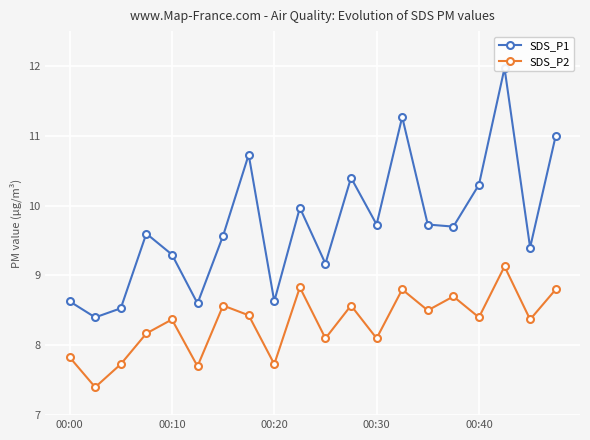

Is it true that SDS_P2 equals 5.3 at 00:20?

False